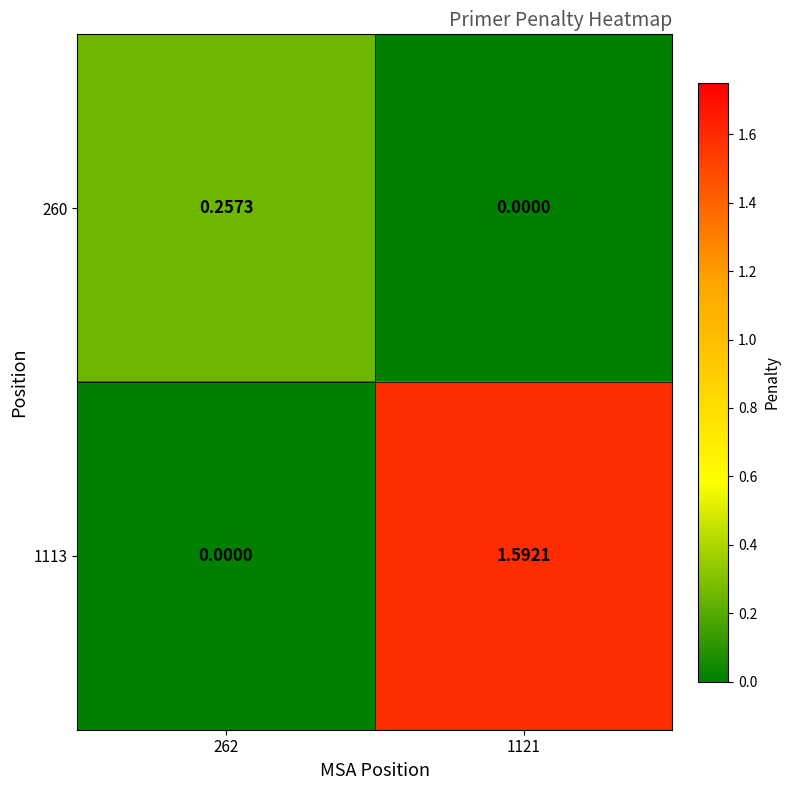

Between 262 and 1121, which is larger?

262